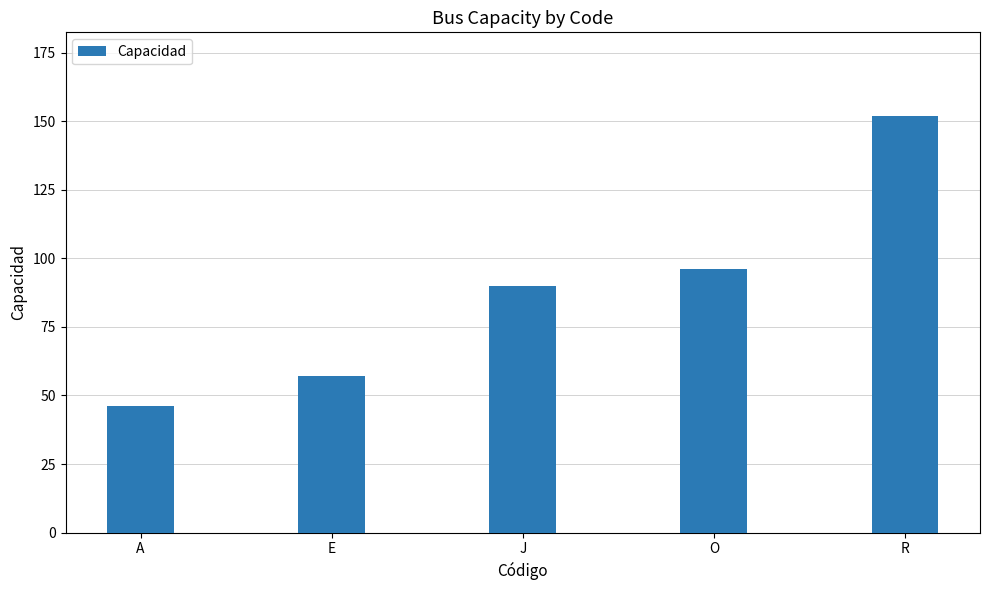

How many values are below 90?

2